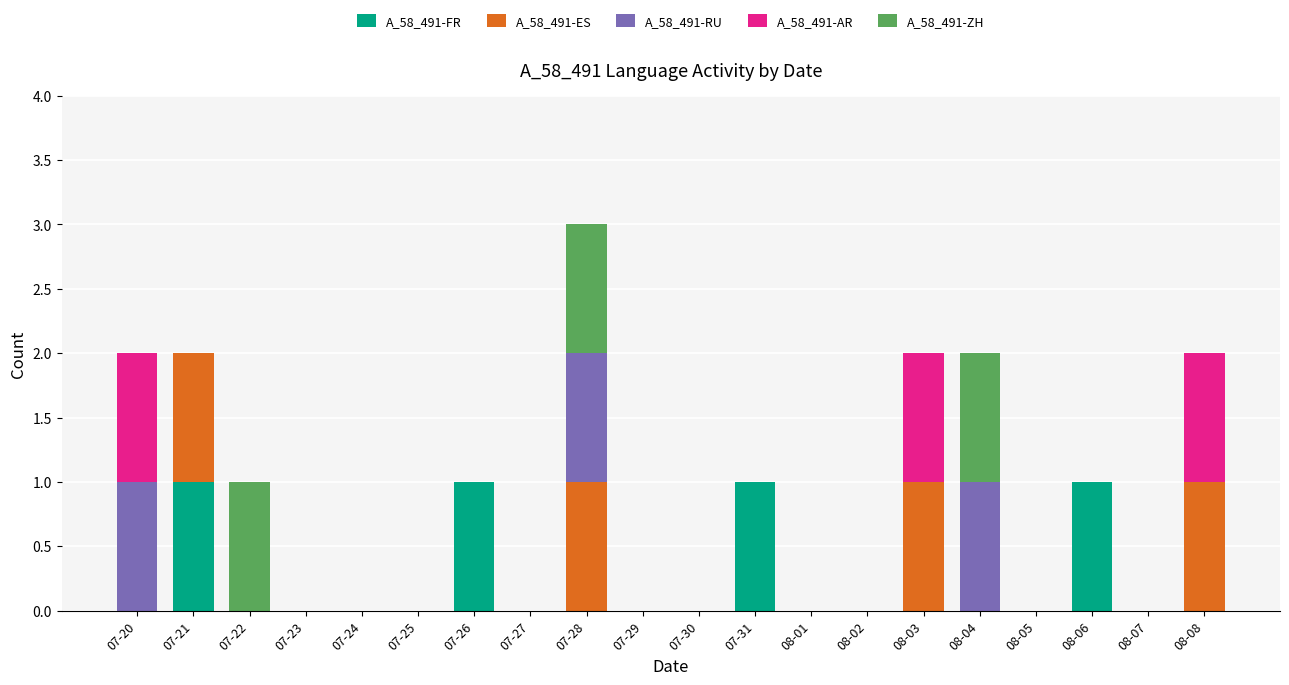

At which category is the sum across all series the highest?

07-28